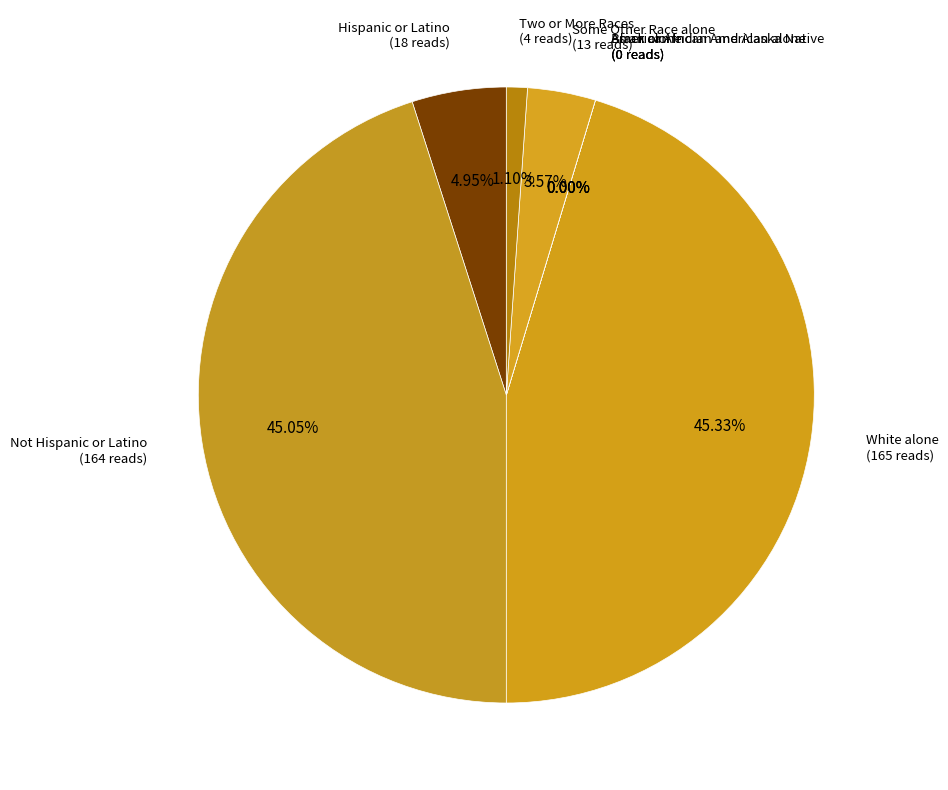

The White alone slice represents 45% of the pie. True or false?

True